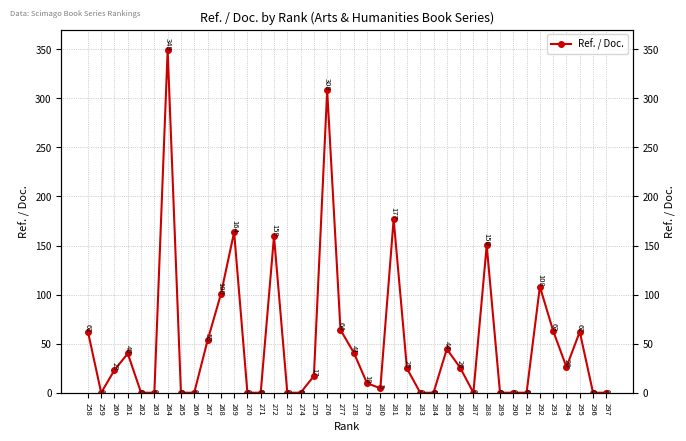

What is the change in value from 296 to 279?

+9.7